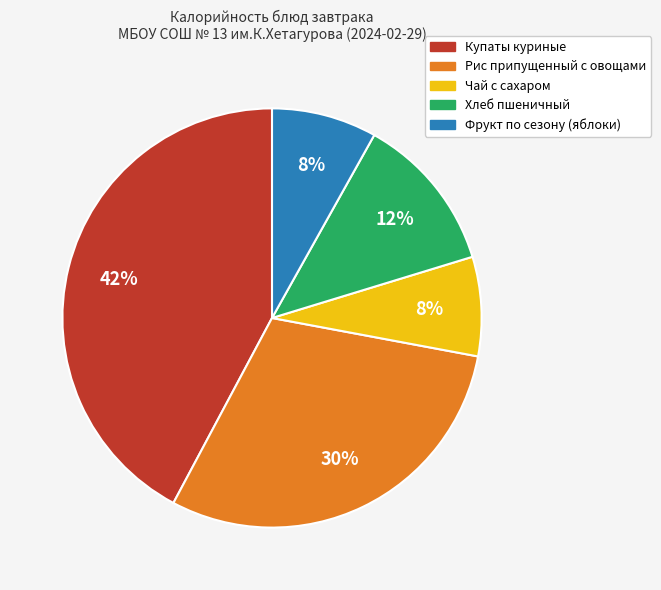

Is there any slice that represents more than half of the pie?

No